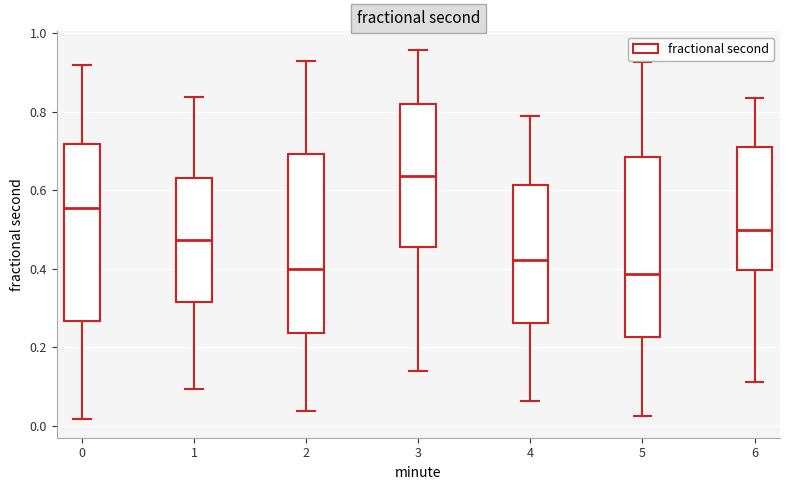

Which box's median line is the highest?

3